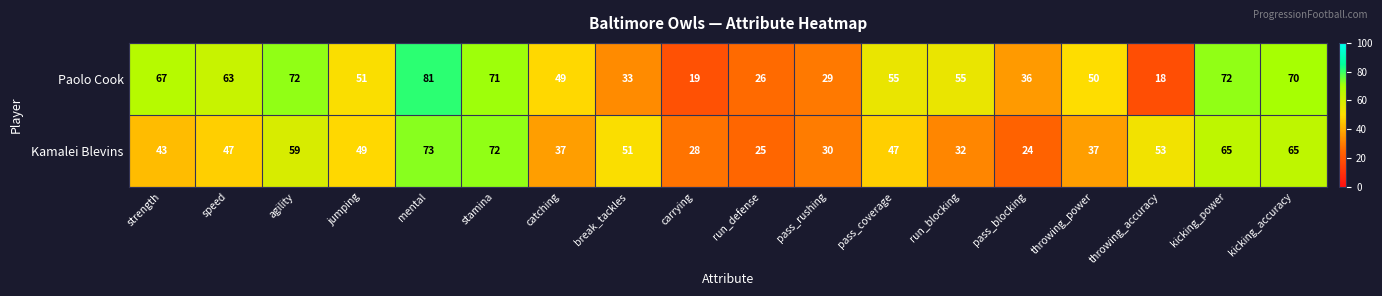

What is the maximum value shown in the chart?

81